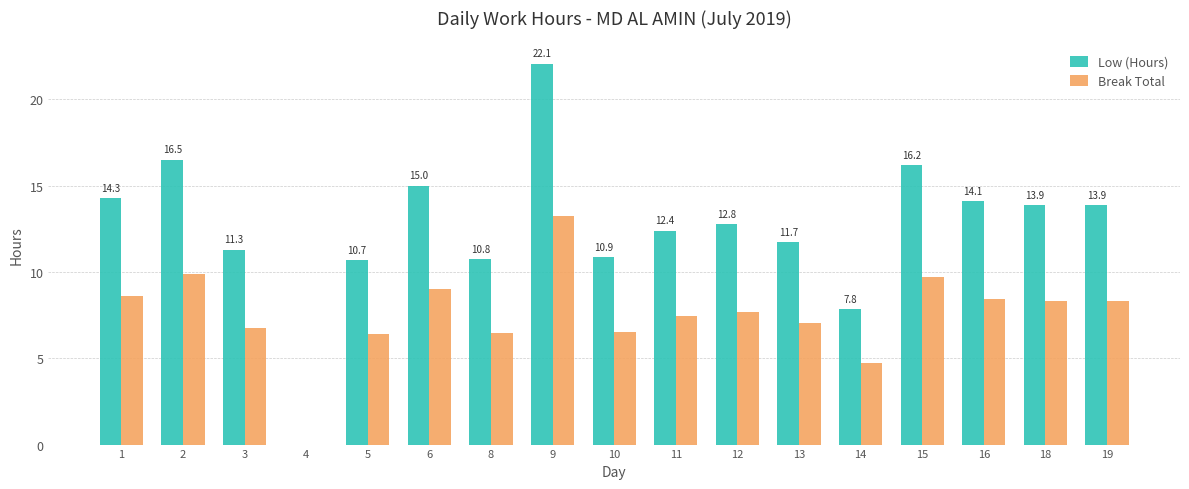

What is the sum of the Low (Hours) values at 10 and 16?

25.0